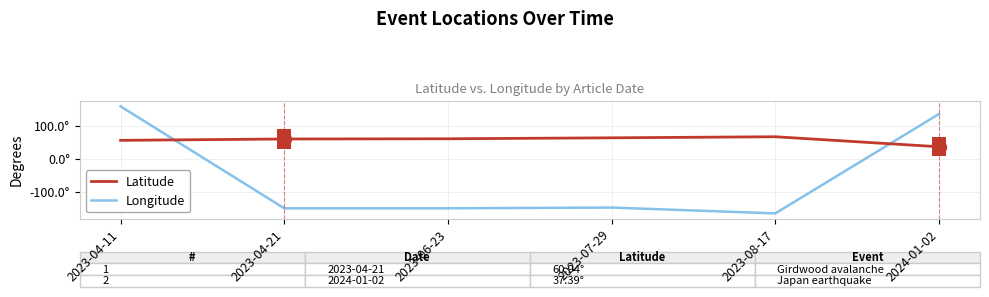

What are all the series names shown in the legend?

Latitude, Longitude